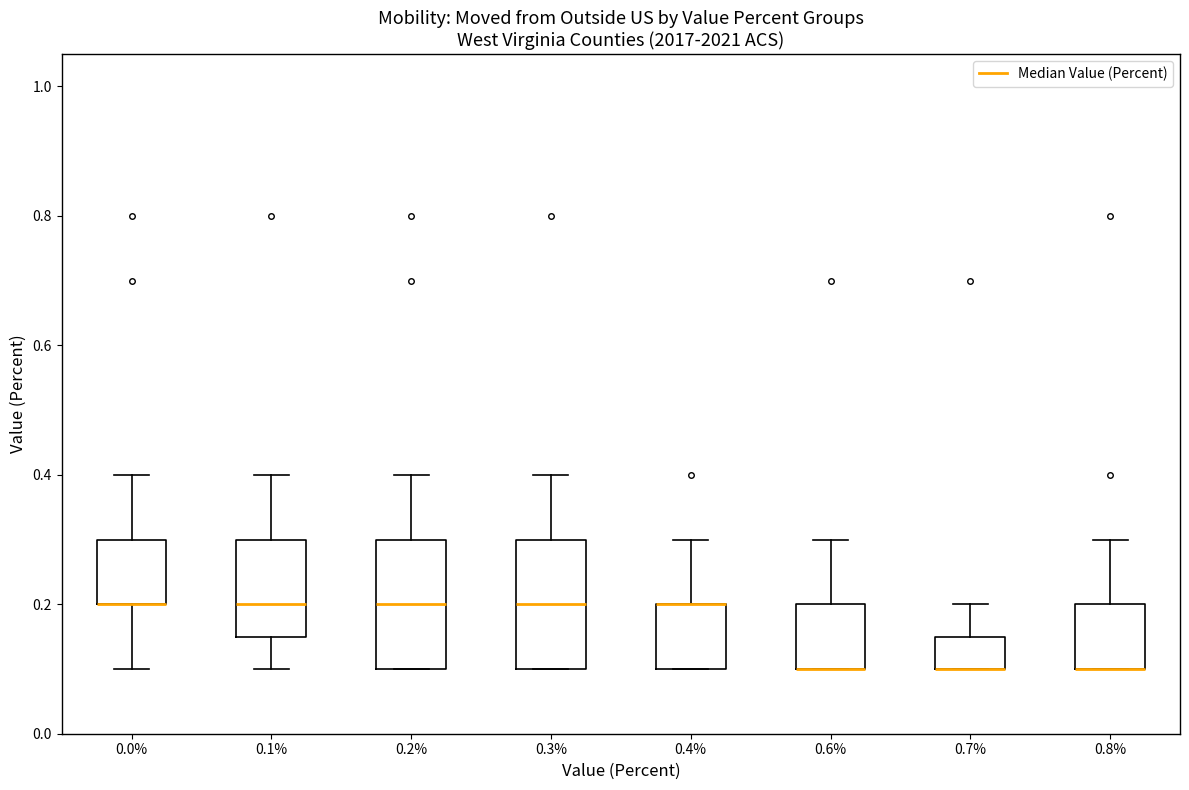

Reading left to right, transcribe this box plot: for each box, give where its median line is, the range the box spans, and where its two whiskers end, as read against the y-axis. The values are not printed on the chart, so give them approximately, as read against the axis.

0.0%: median 0.20 (drawn on the box's lower edge), box 0.20 to 0.30, whiskers 0.10 to 0.40
0.1%: median 0.20, box 0.16 to 0.30, whiskers 0.10 to 0.40
0.2%: median 0.20, box 0.10 to 0.30, whiskers 0.10 to 0.40
0.3%: median 0.20, box 0.10 to 0.30, whiskers 0.10 to 0.40
0.4%: median 0.20 (drawn on the box's upper edge), box 0.10 to 0.20, whiskers 0.10 to 0.30
0.6%: median 0.10 (drawn on the box's lower edge), box 0.10 to 0.20, whiskers 0.10 to 0.30
0.7%: median 0.10 (drawn on the box's lower edge), box 0.10 to 0.16, whiskers 0.10 to 0.20
0.8%: median 0.10 (drawn on the box's lower edge), box 0.10 to 0.20, whiskers 0.10 to 0.30